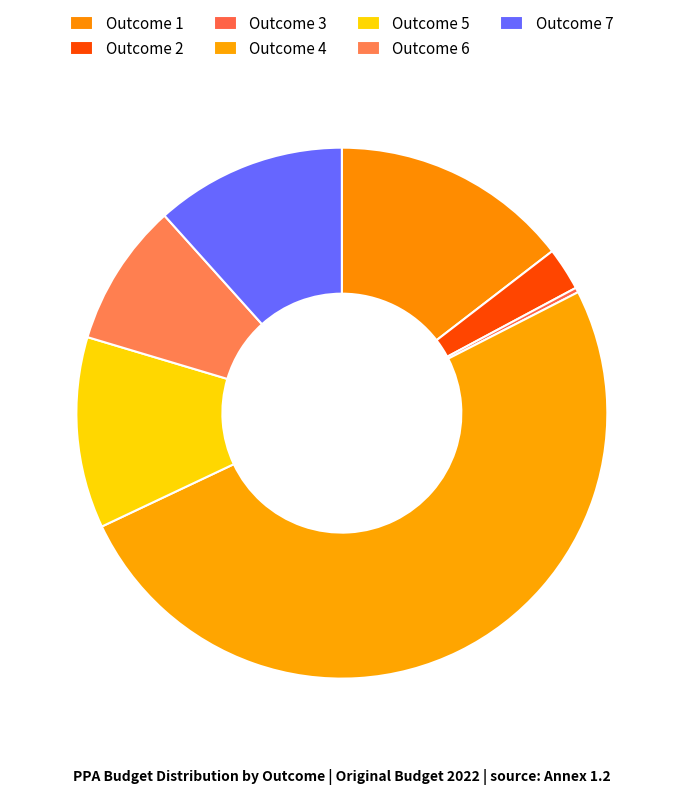

Between Outcome 6 and Outcome 5, which is larger?

Outcome 5